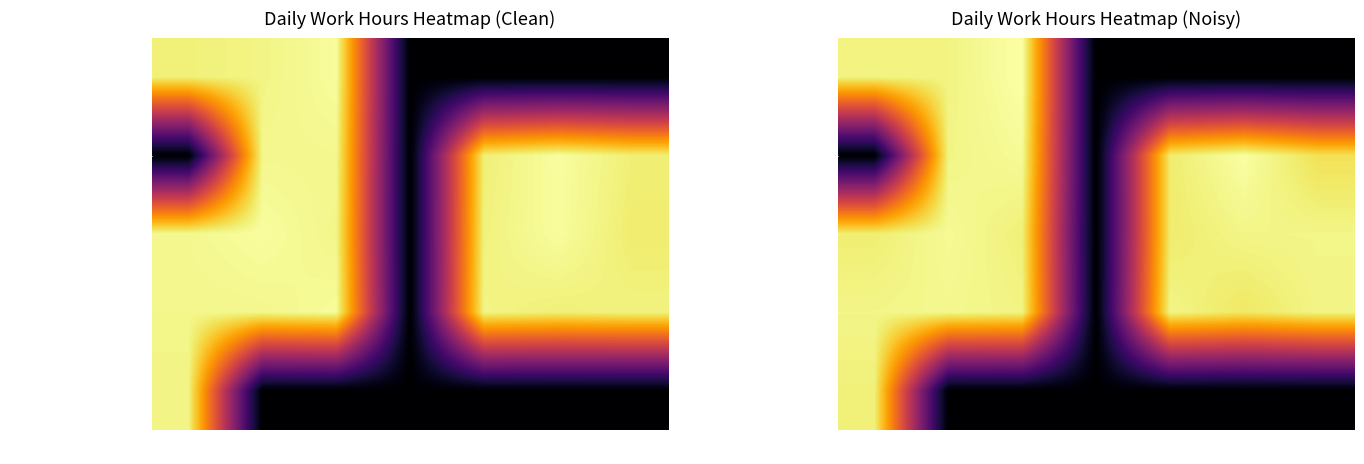

Which series has the largest range (max minus min)?

Week 1 (Sep 29 - Oct 1)